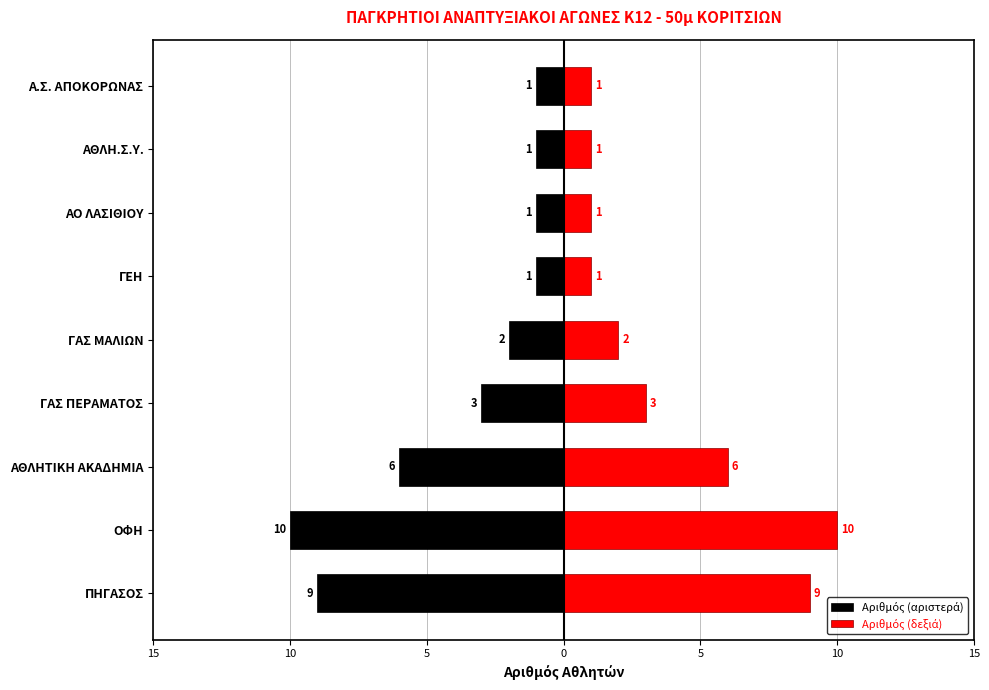

The value of Αριθμός (δεξιά) at ΑΟ ΛΑΣΙΘΙΟΥ is 1. True or false?

False